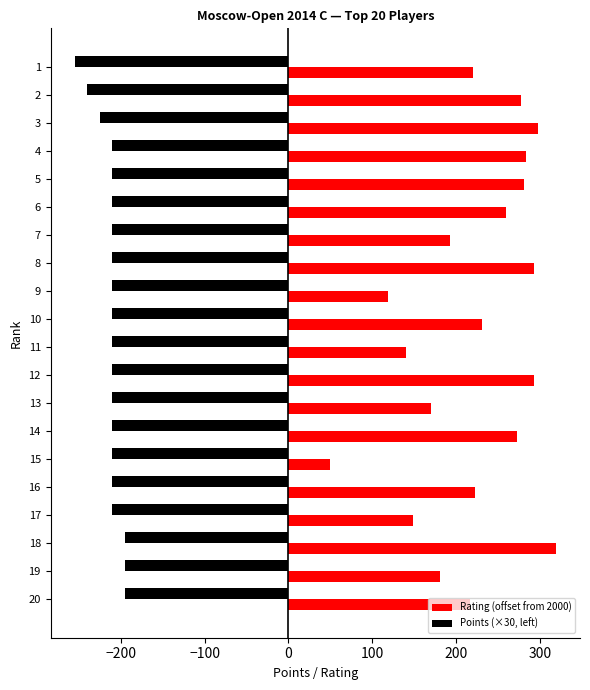

What are all the series names shown in the legend?

Rating (offset from 2000), Points (×30, left)